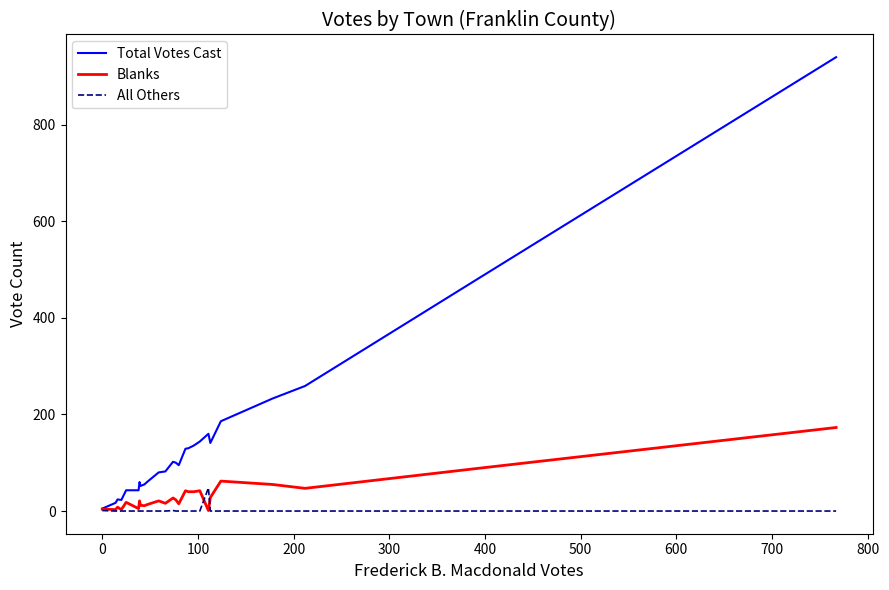

List the series in order of their overall mean, highest first.

Total Votes Cast, Blanks, All Others